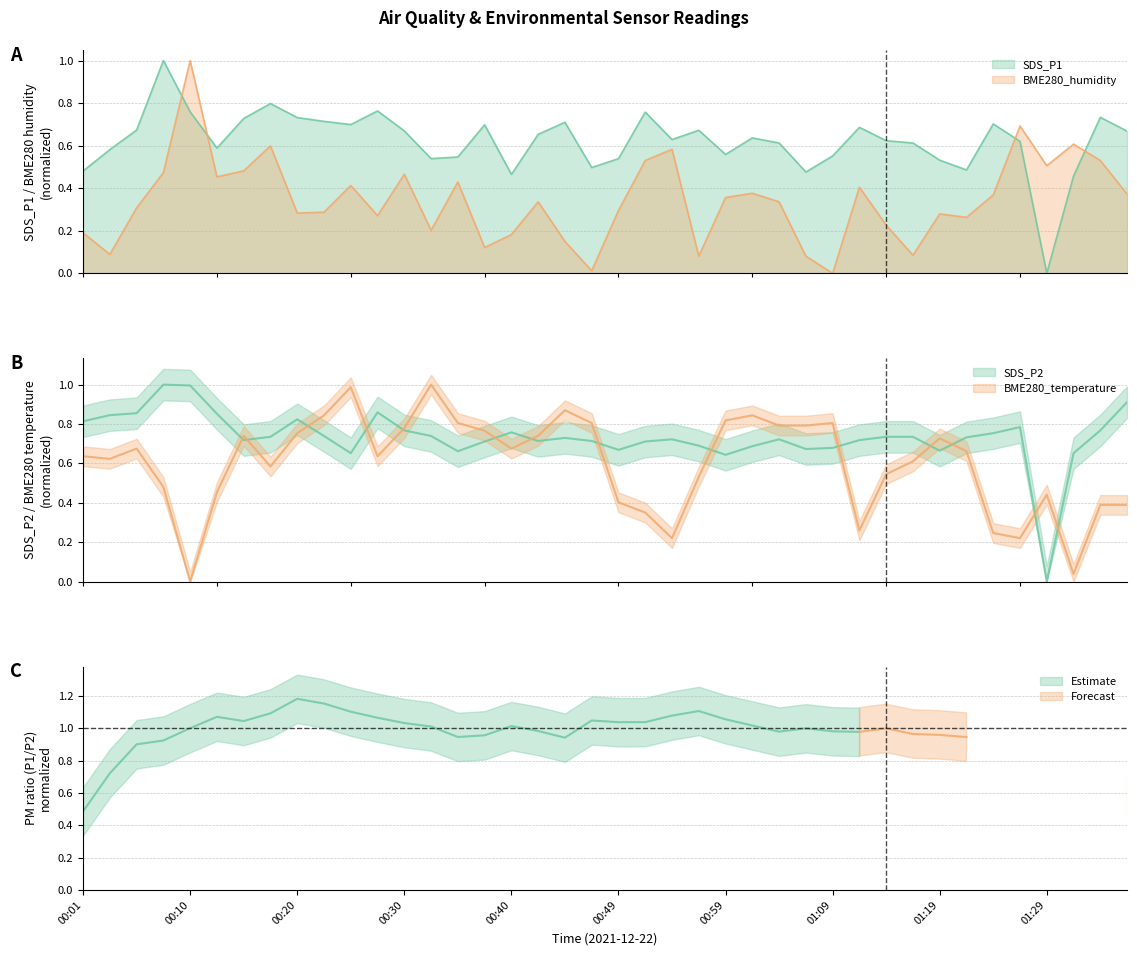

How many values in SDS_P1 are above zero?

39